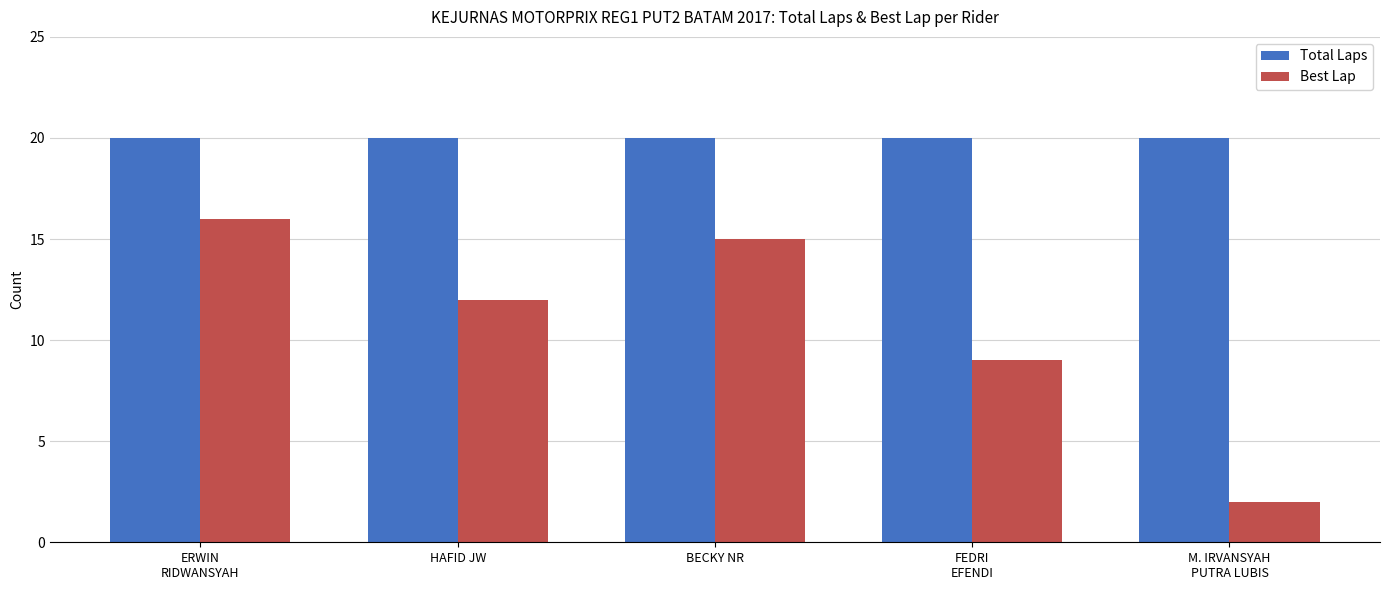

At which label does Best Lap first exceed 12?

ERWIN
RIDWANSYAH